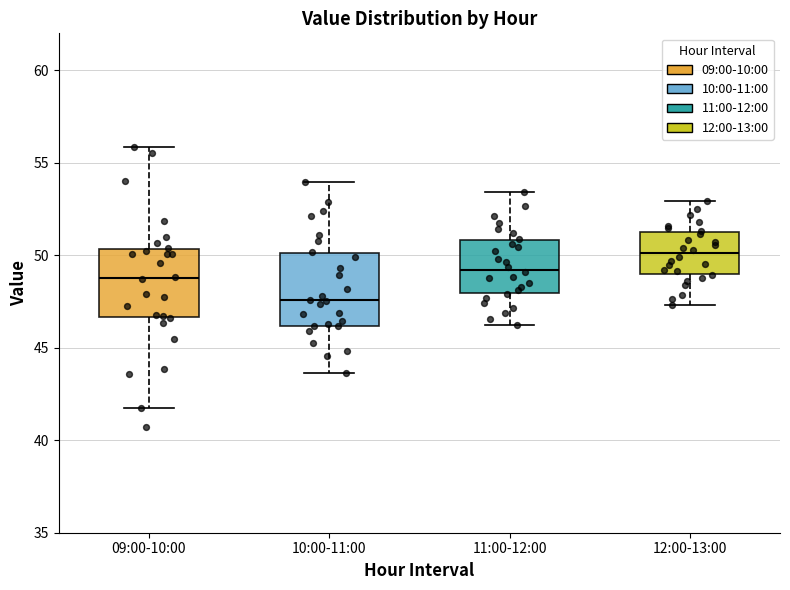

Reading left to right, read every box against the y-axis: the position of its median line, the range the box covers, and the ends of its whiskers. The values are not printed on the chart, so give them approximately, as read against the axis.

09:00-10:00: median 49.0, box 46.5 to 50.5, whiskers 41.5 to 56.0
10:00-11:00: median 47.5, box 46.0 to 50.0, whiskers 43.5 to 54.0
11:00-12:00: median 49.0, box 48.0 to 51.0, whiskers 46.5 to 53.5
12:00-13:00: median 50.0, box 49.0 to 51.5, whiskers 47.5 to 53.0